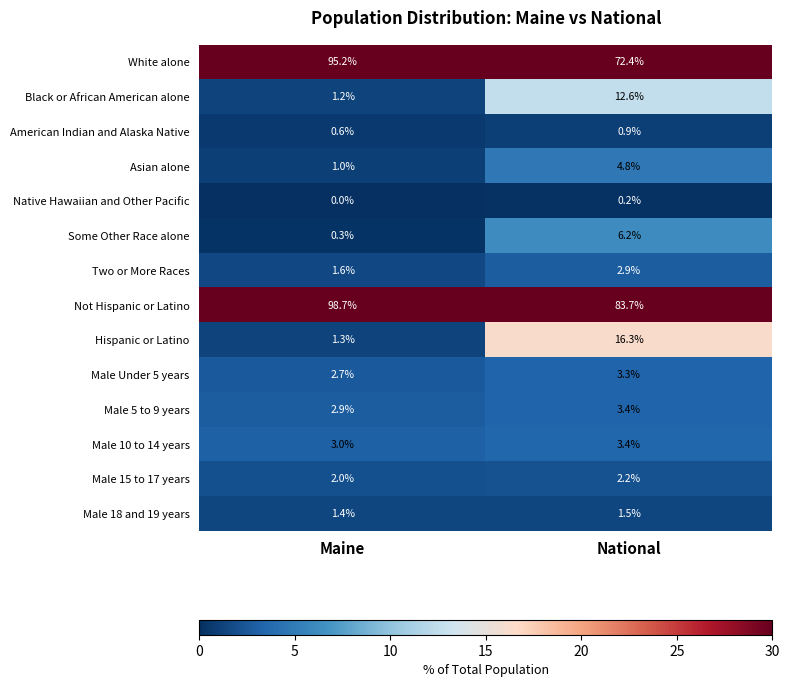

Which series has the widest spread of values?

White alone